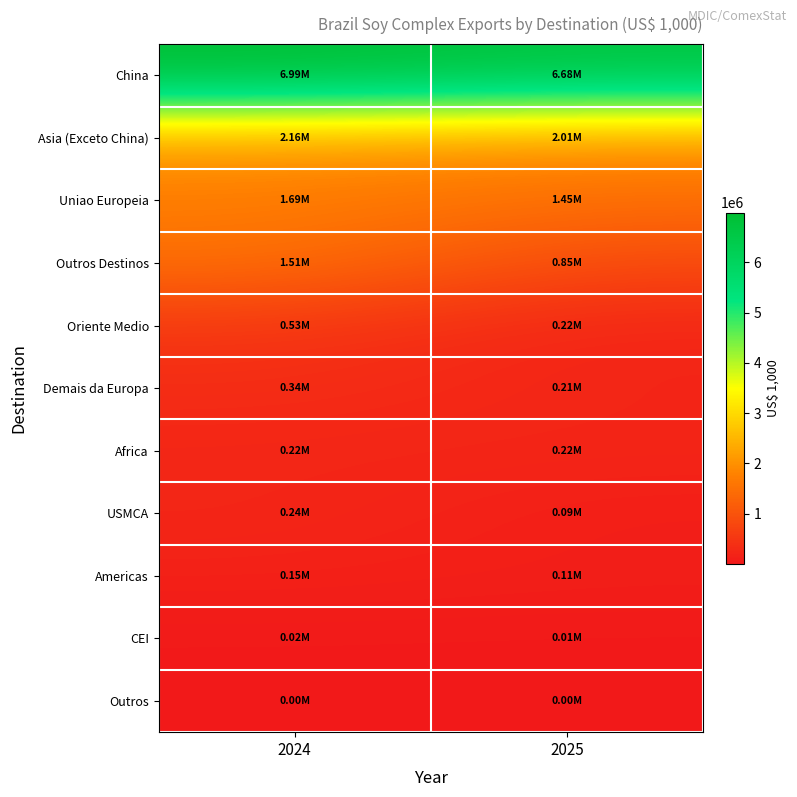

What is the difference between the highest and lowest values at 2024?

6993315.1